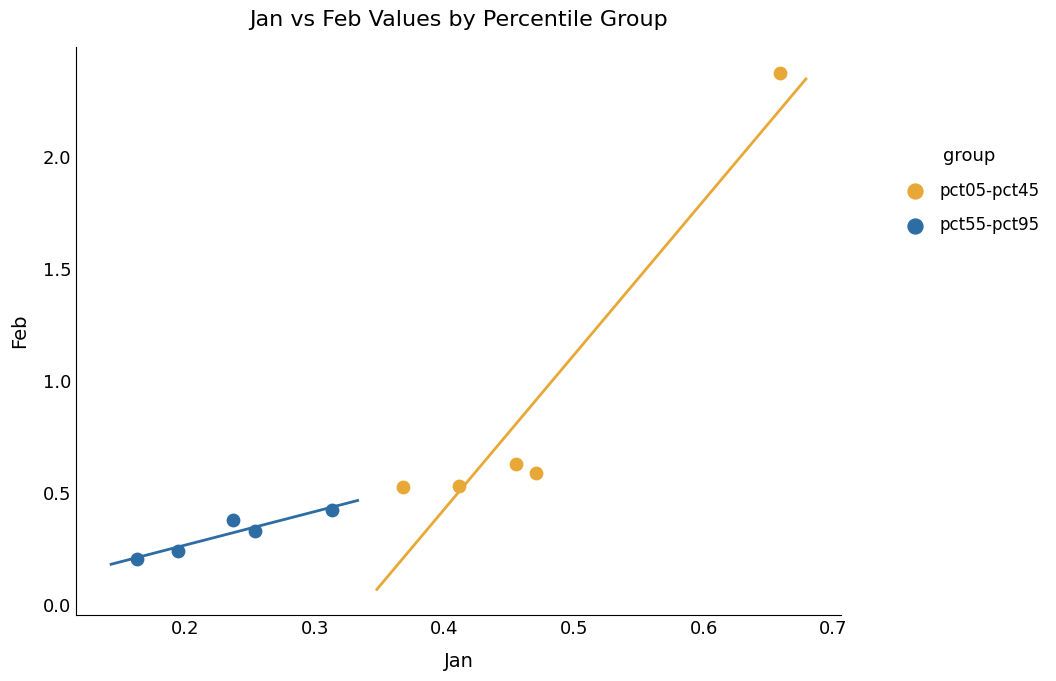

Which series has the largest Y range (max minus min)?

pct05-pct45